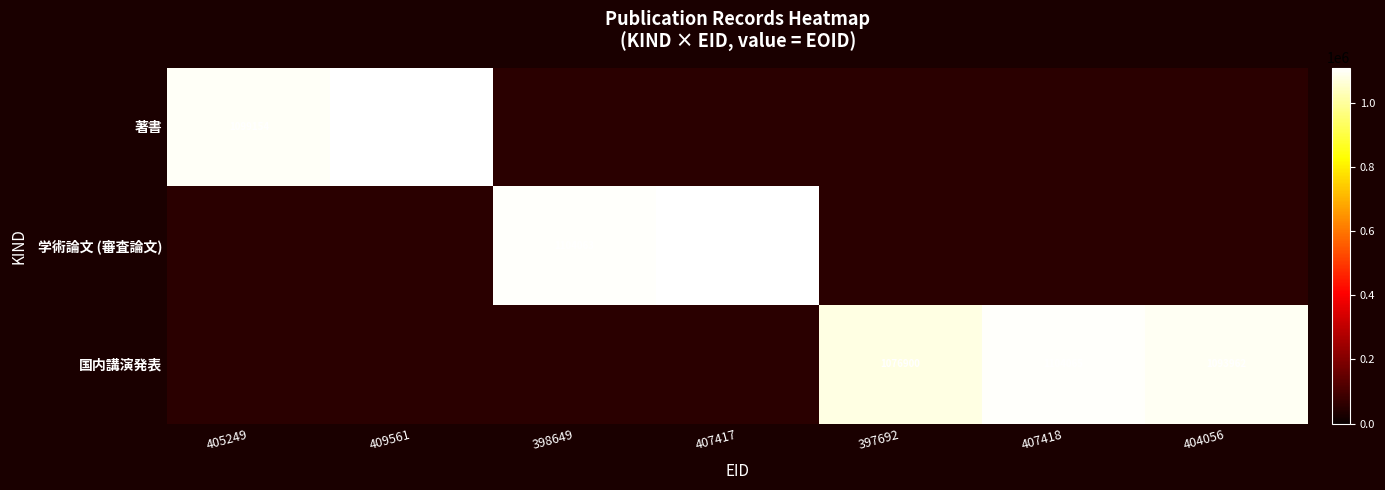

The value of 国内講演発表 at 407418 is 1104065. True or false?

True